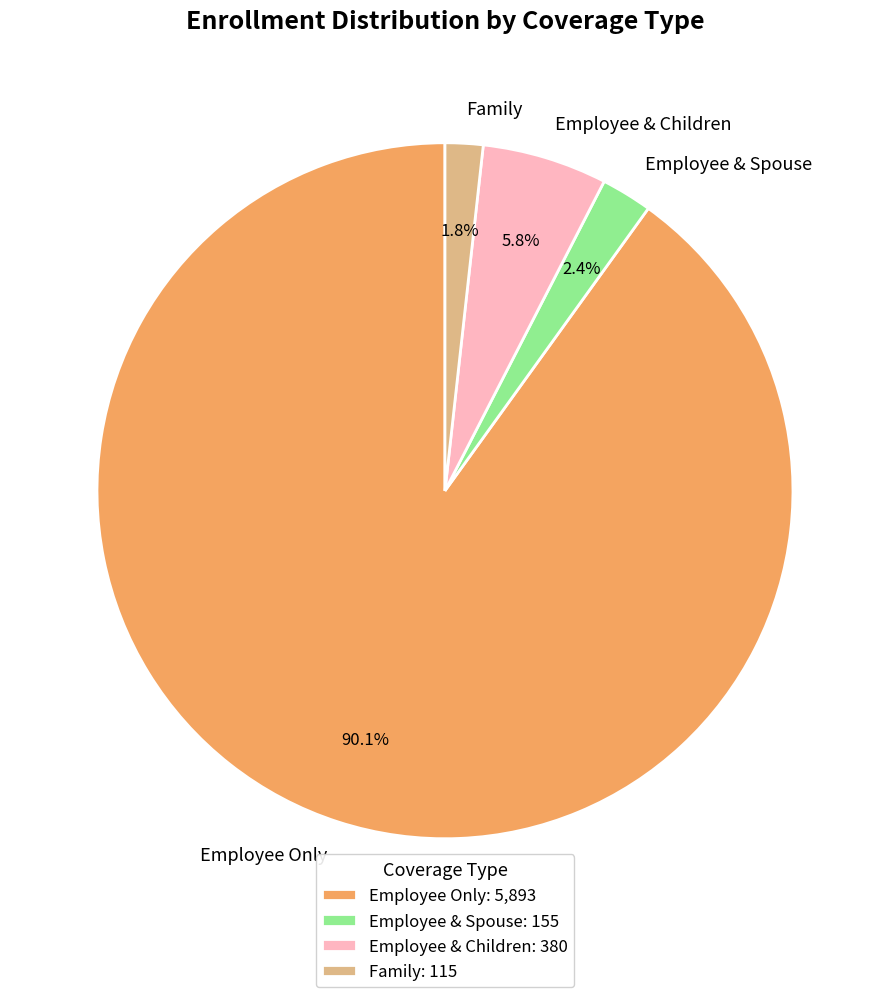

To the nearest percent, what is the difference between the Employee Only and Family slice percentages?

88%